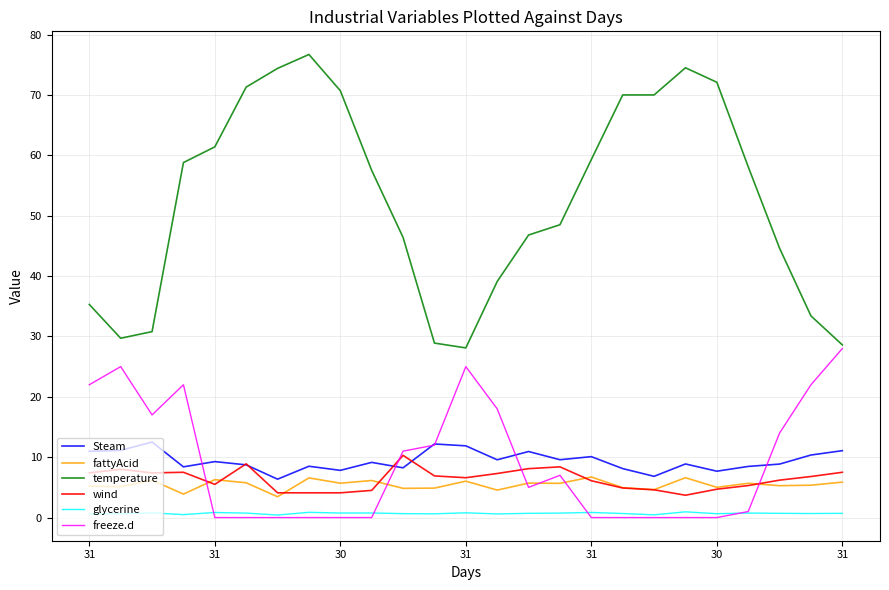

True or false: glycerine and temperature cross at least once.

False